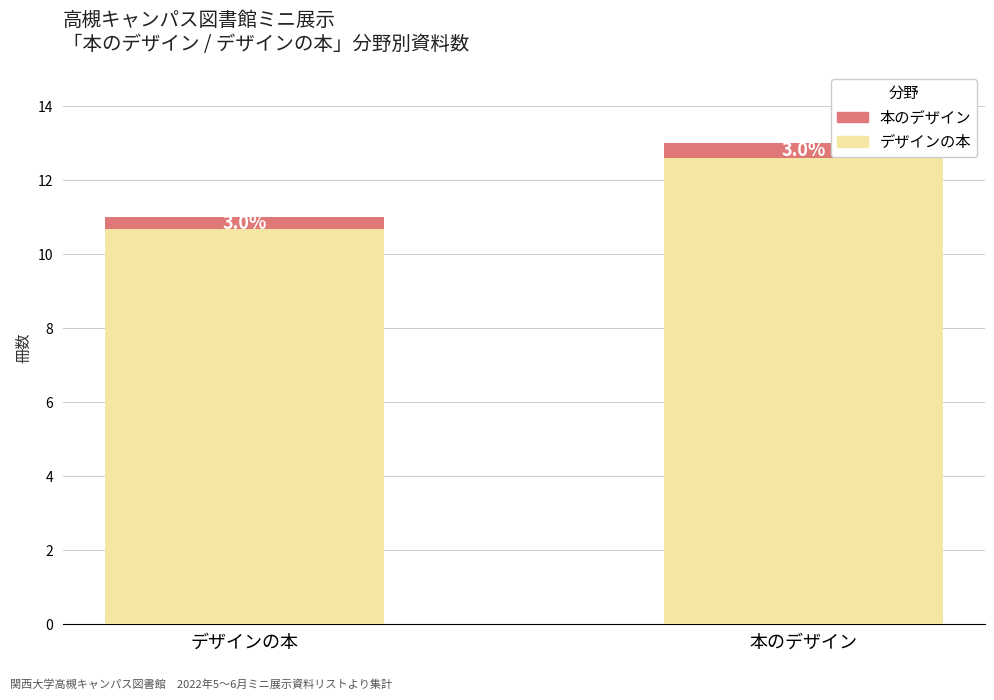

How many bars are there in total?

2